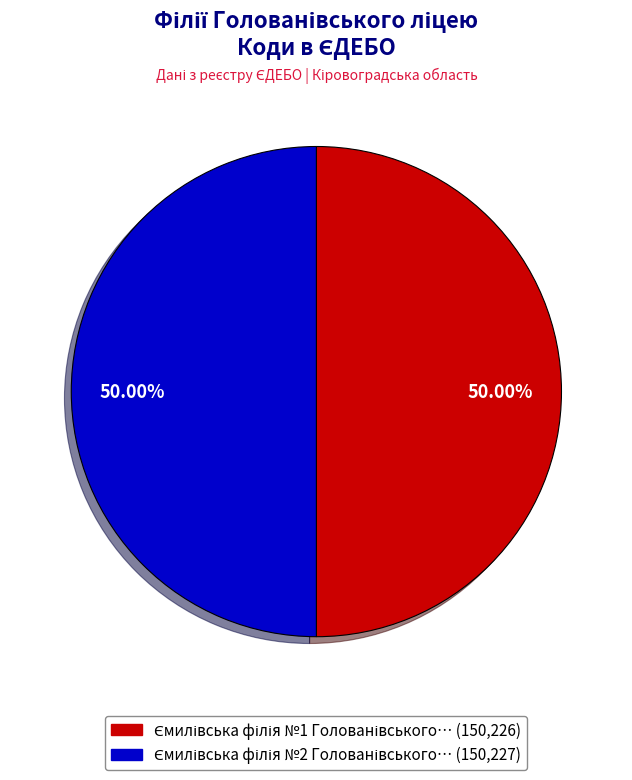

Count the number of slices in the pie.

2